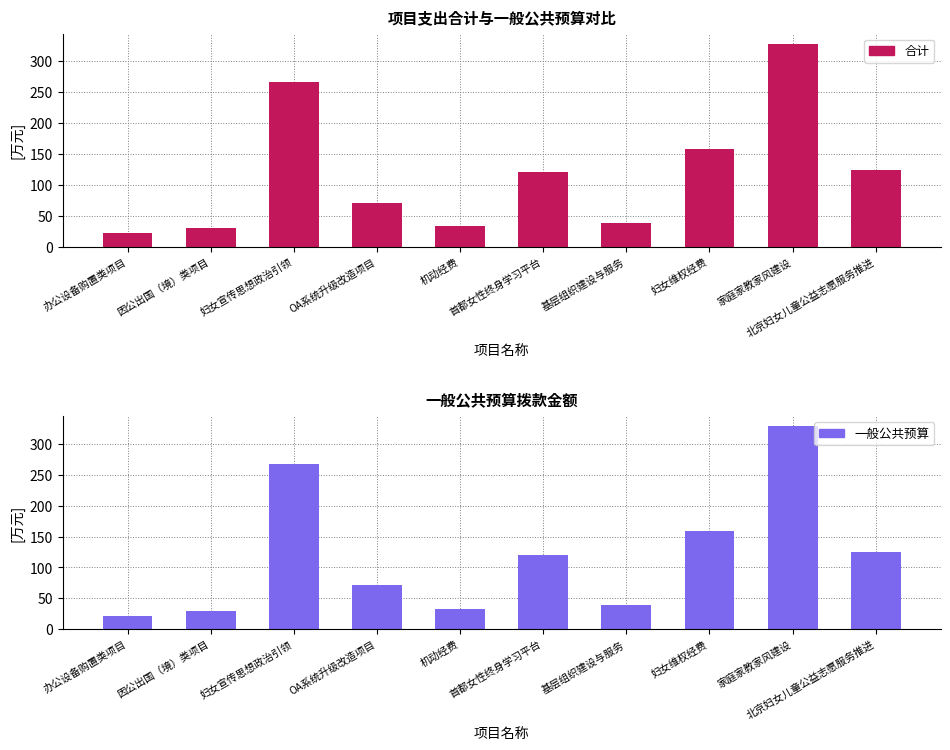

Reading left to right, list all the values displayed in this chart.

合计: 21.9	29.8	267.0	71.4	33.0	120.4	38.6	158.3	328.5	124.3
一般公共预算: 21.9	29.8	267.0	71.4	33.0	120.4	38.6	158.3	328.5	124.3